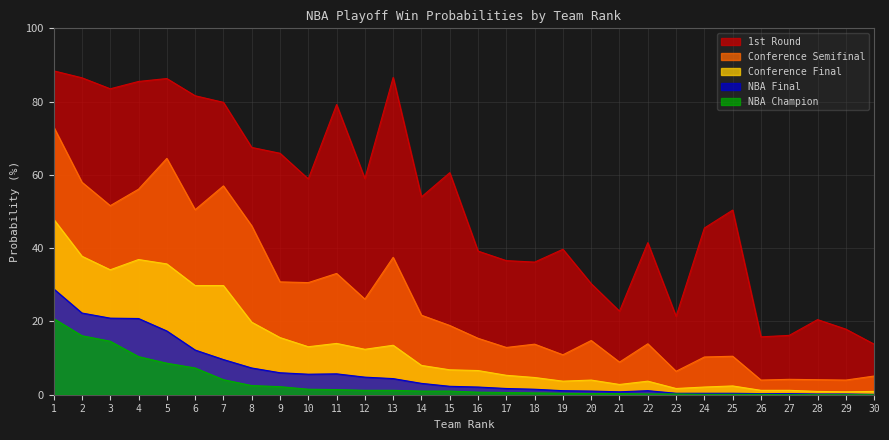

Reading left to right, transcribe all the data shown in this chart.

1st Round: 1=88.4	2=86.5	3=83.5	4=85.5	5=86.3	6=81.6	7=79.8	8=67.5	9=65.9	10=58.9	11=79.2	12=59.0	13=86.6	14=54.0	15=60.6	16=39.2	17=36.6	18=36.2	19=39.7	20=30.3	21=22.8	22=41.5	23=21.4	24=45.5	25=50.4	26=15.8	27=16.2	28=20.5	29=17.9	30=13.8
Conference Semifinal: 1=73.1	2=58.0	3=51.6	4=56.1	5=64.5	6=50.5	7=57.0	8=46.1	9=30.8	10=30.6	11=33.1	12=26.1	13=37.5	14=21.7	15=18.9	16=15.4	17=12.9	18=13.8	19=10.9	20=14.8	21=8.9	22=13.9	23=6.4	24=10.3	25=10.5	26=4.0	27=4.2	28=4.1	29=4.0	30=5.1
Conference Final: 1=47.9	2=37.8	3=34.1	4=36.9	5=35.7	6=29.8	7=29.8	8=19.8	9=15.6	10=13.1	11=14.0	12=12.4	13=13.5	14=8.0	15=6.8	16=6.6	17=5.3	18=4.7	19=3.7	20=4.0	21=2.8	22=3.7	23=1.7	24=2.1	25=2.4	26=1.2	27=1.2	28=0.9	29=0.8	30=0.9
NBA Final: 1=28.9	2=22.3	3=20.9	4=20.8	5=17.4	6=12.2	7=9.6	8=7.3	9=6.0	10=5.6	11=5.7	12=4.8	13=4.4	14=3.1	15=2.3	16=2.1	17=1.7	18=1.5	19=1.1	20=1.0	21=0.8	22=1.1	23=0.4	24=0.4	25=0.4	26=0.3	27=0.3	28=0.2	29=0.2	30=0.1
NBA Champion: 1=20.8	2=16.1	3=14.6	4=10.4	5=8.6	6=7.3	7=4.1	8=2.5	9=2.2	10=1.5	11=1.4	12=1.2	13=1.2	14=1.0	15=1.0	16=0.7	17=0.6	18=0.5	19=0.4	20=0.3	21=0.3	22=0.2	23=0.2	24=0.1	25=0.1	26=0.1	27=0.0	28=0.0	29=0.0	30=0.0